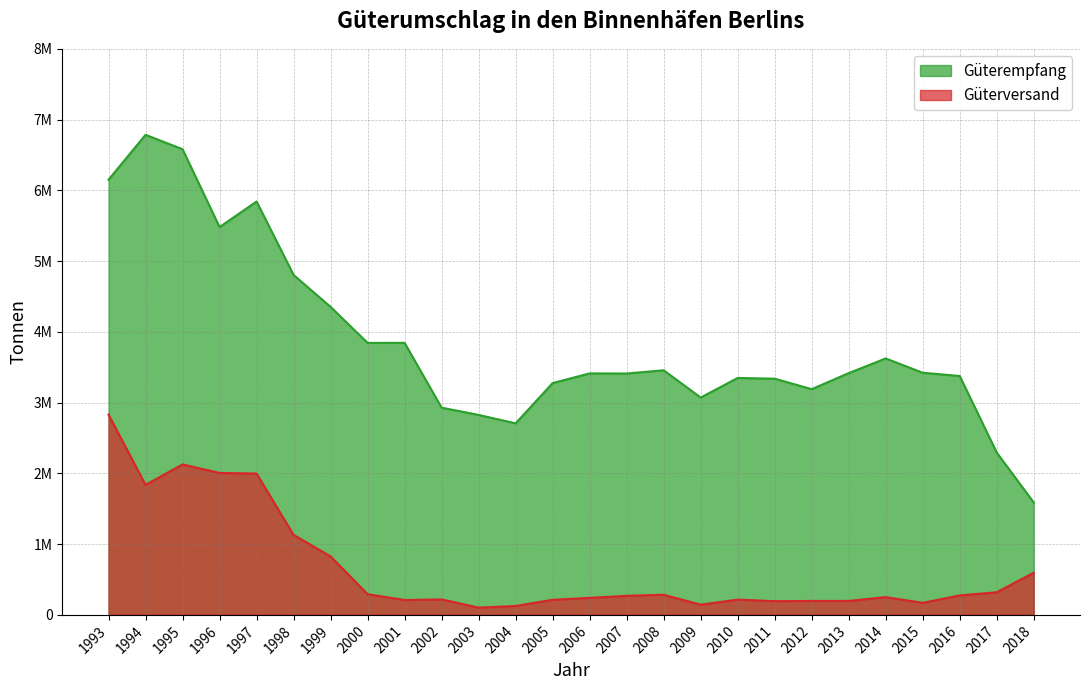

Where does the Güterempfang series first go above 3417046?

1993